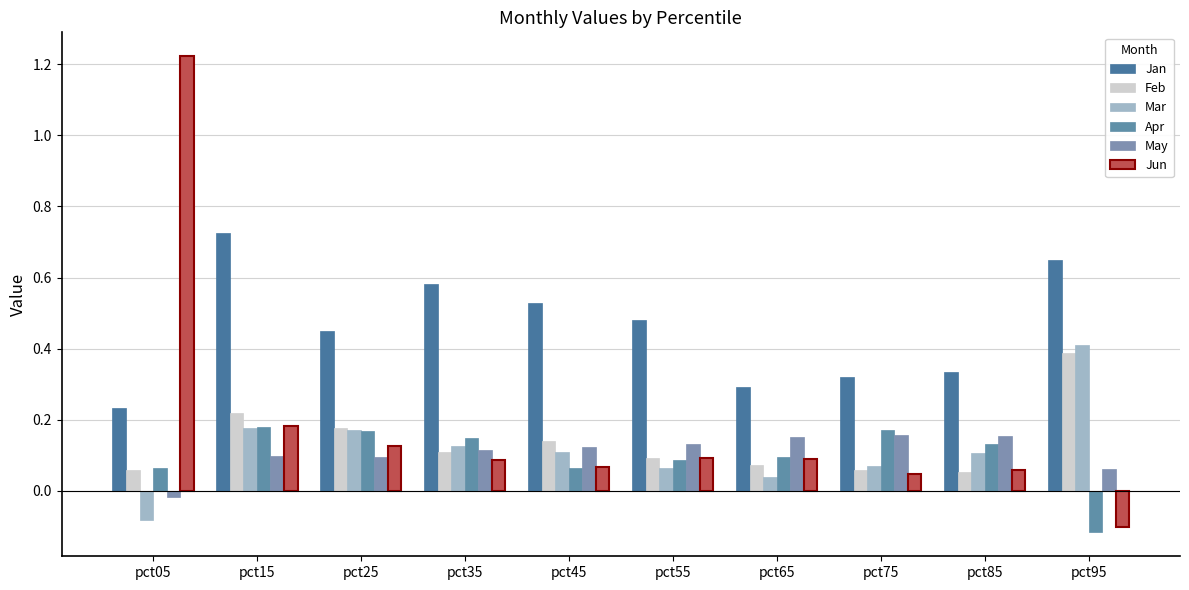

What is the approximate value of Jan at pct75?

0.3